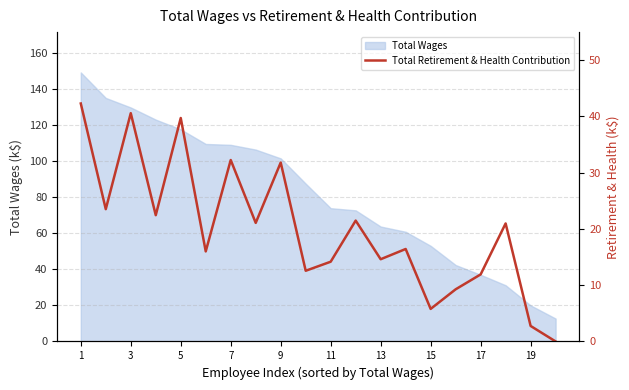

Does the chart display data point markers on the line(s)?

No